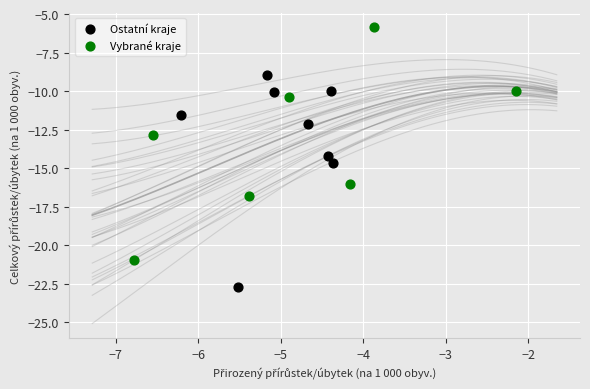

Which series reaches the minimum Y coordinate?

Ostatní kraje